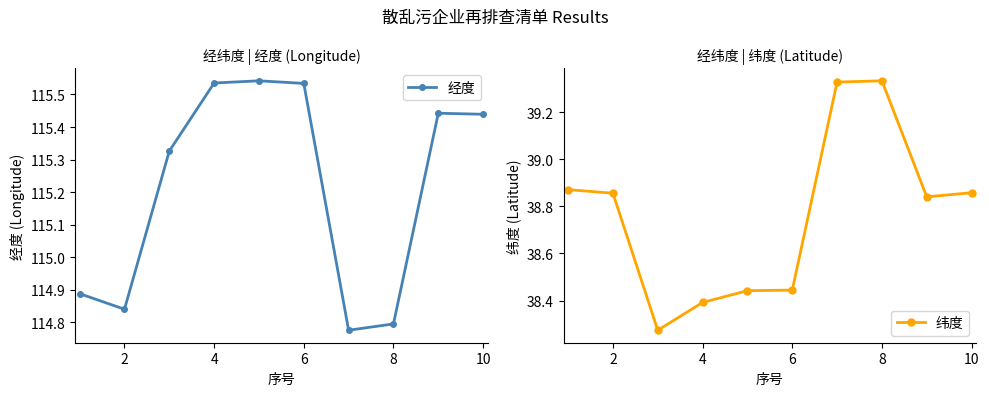

The value of 经度 at 4 is 192.2. True or false?

False